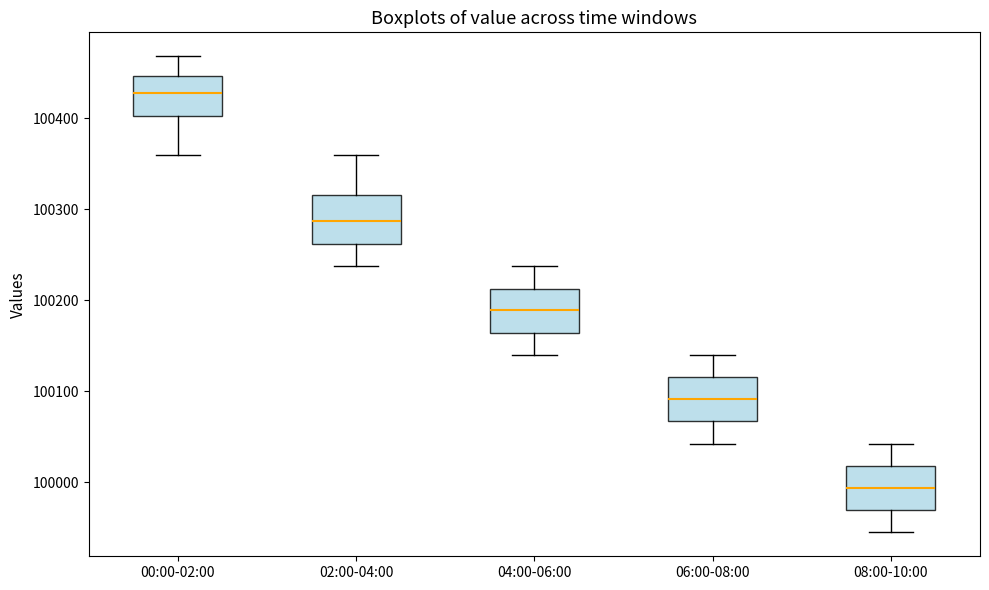

Which box's median line is the lowest?

08:00-10:00